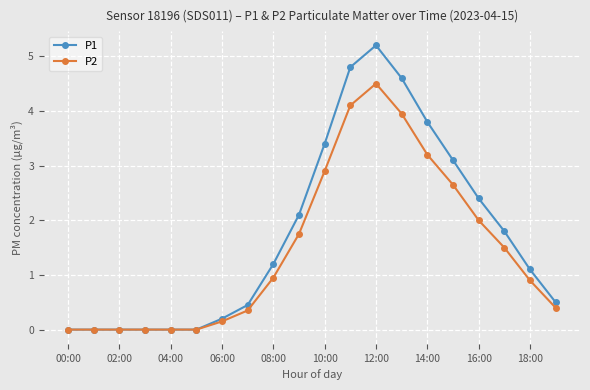

Which series has the largest total across all categories?

P1